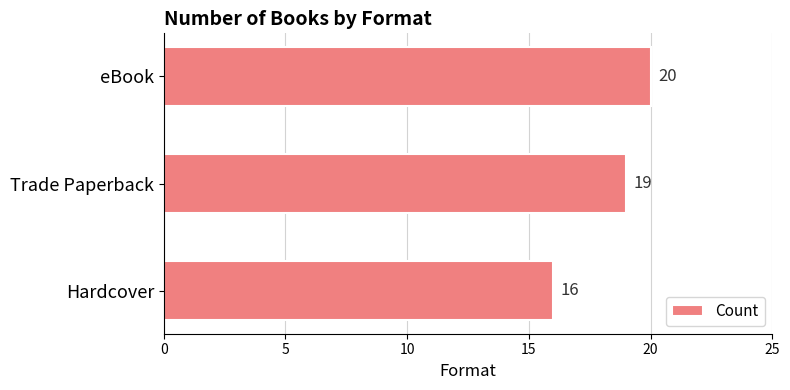

What is the sum of all values?

55